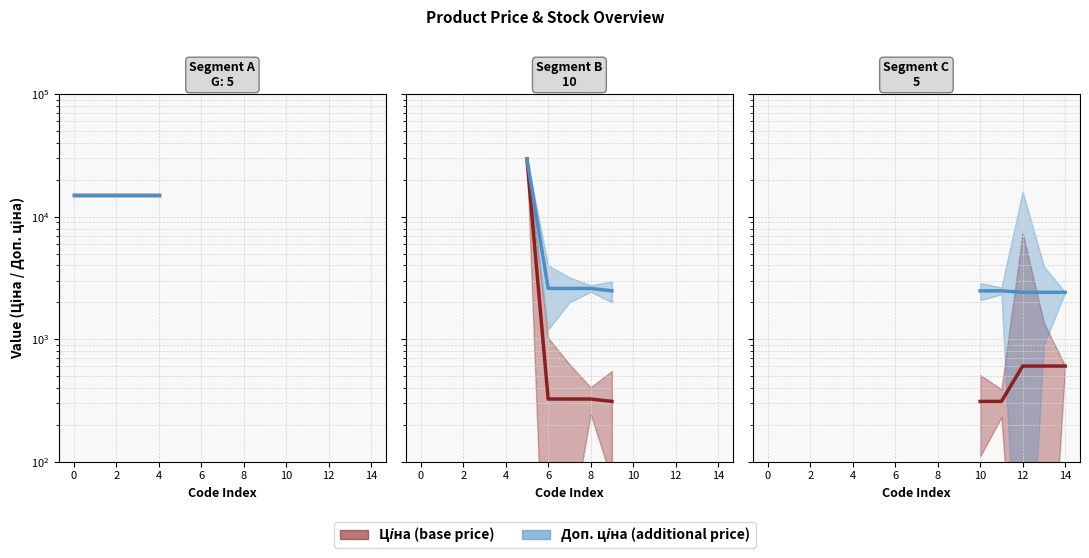

Rank the series at 4 from highest to lowest value.

Доп. ціна, Ціна